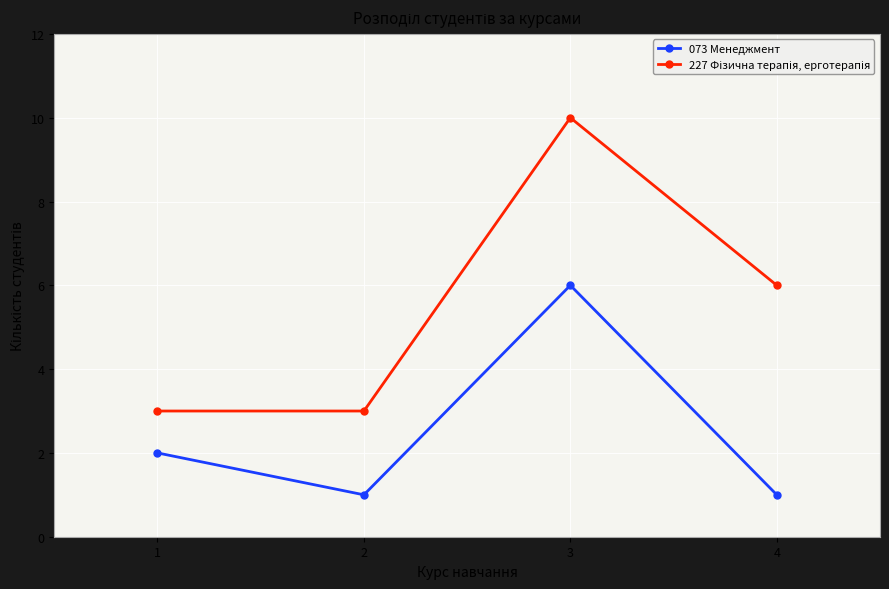

What is the value of the 073 Менеджмент point at the 4th from the left?

1